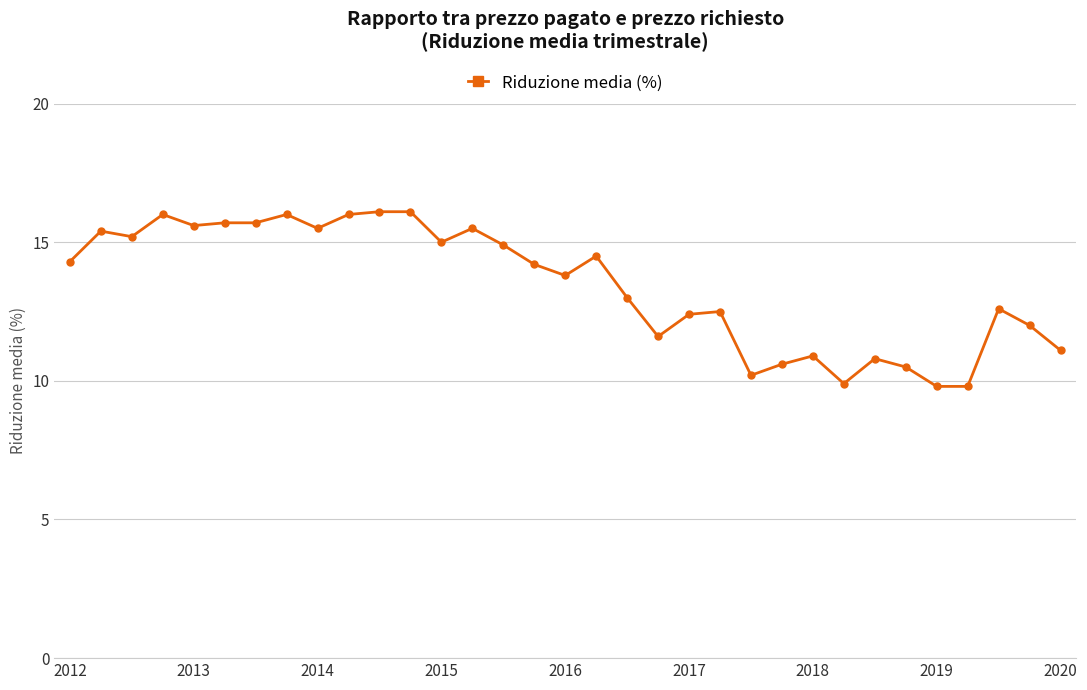

What is the average value?

13.4